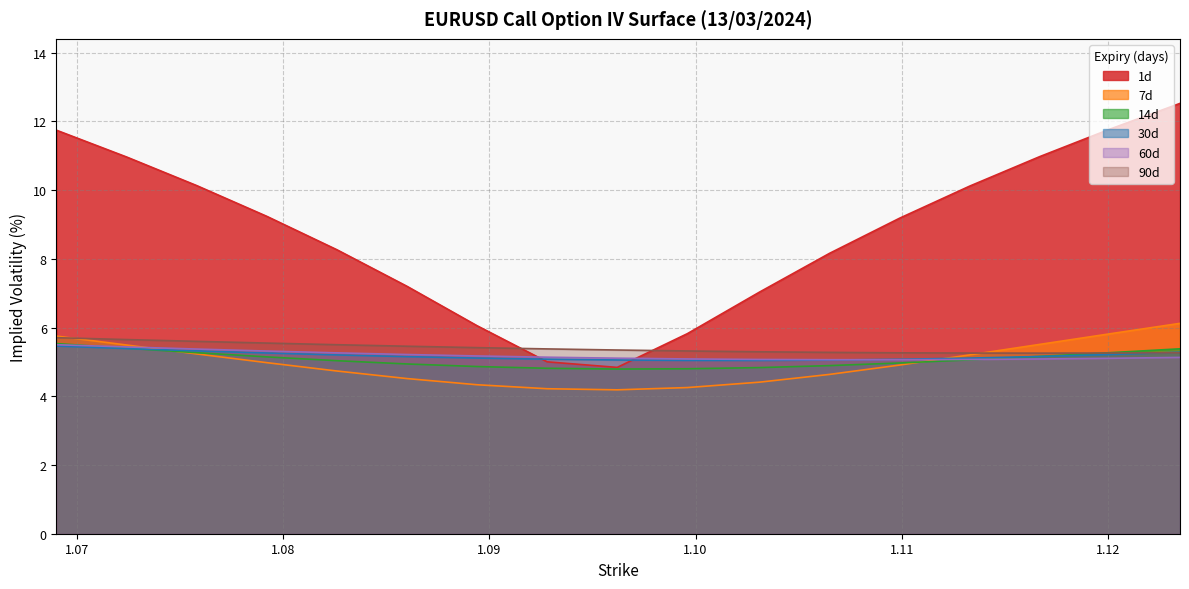

Which series has the widest spread of values?

1d